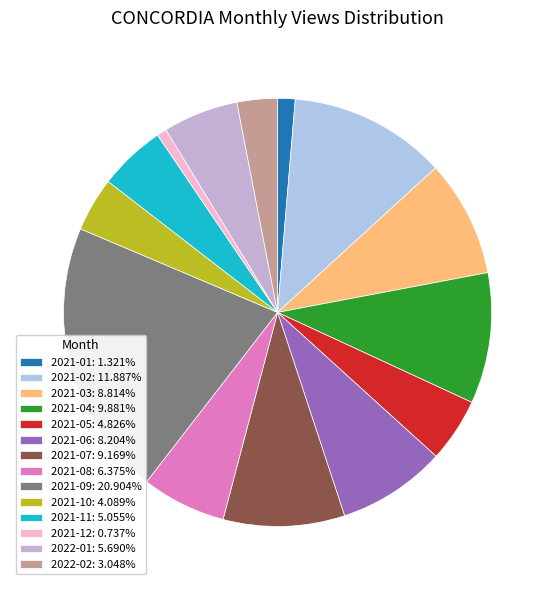

What is the smallest slice in the pie chart?

2021-12